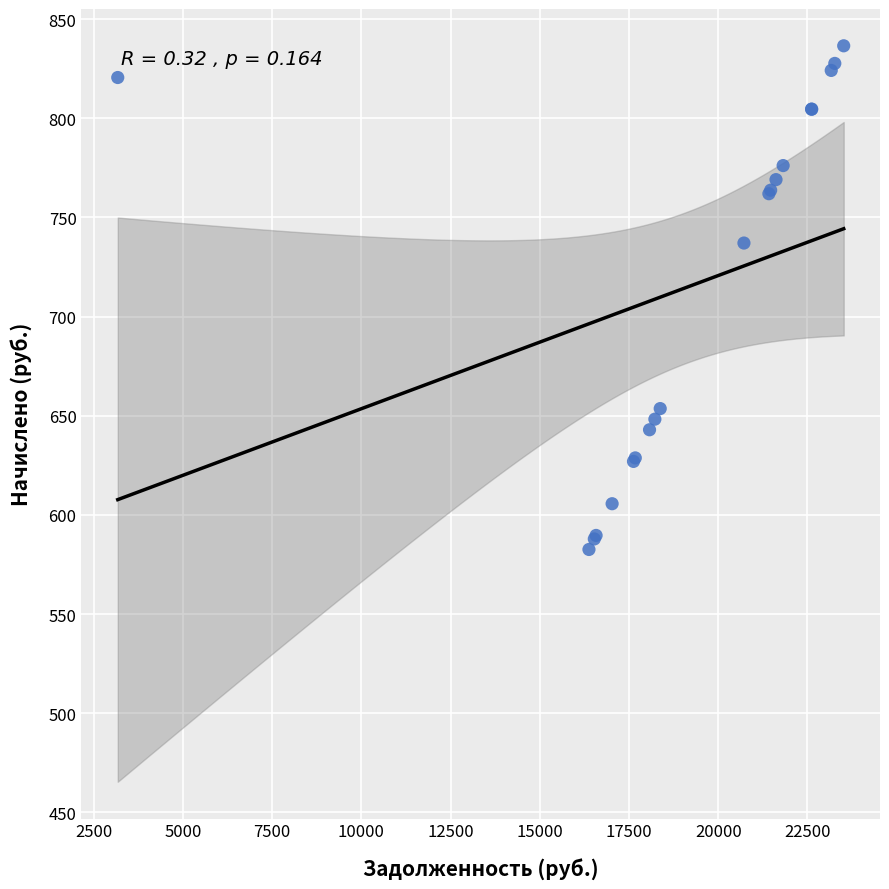

What Y value in the scatter plot is closest to 709?

737.0